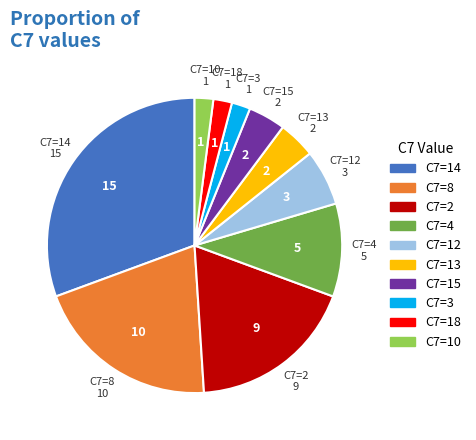

Is there any slice that represents more than half of the pie?

No